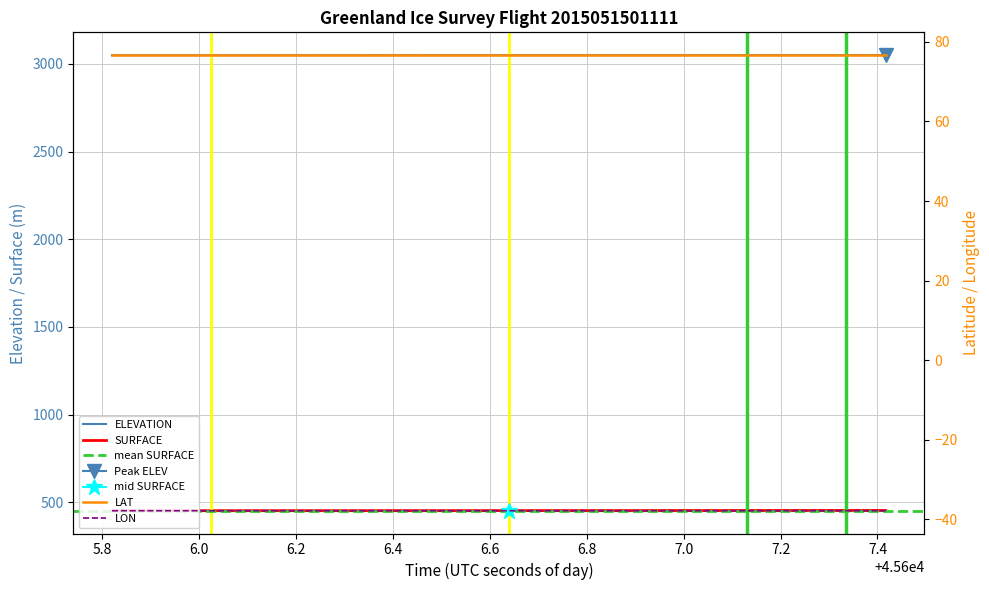

What is the lowest value of the ELEVATION series?

3049.1